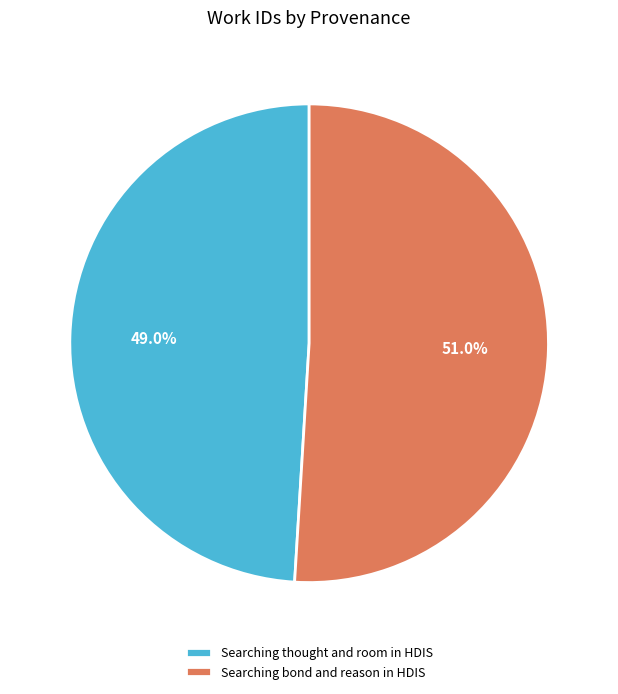

How many slices are in this pie chart?

2